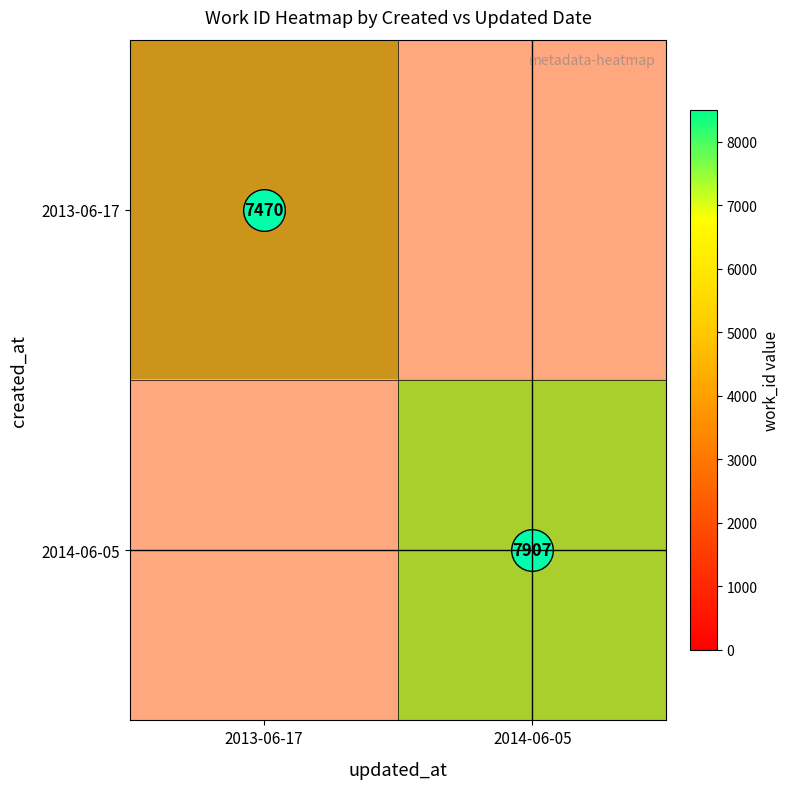

Is it true that 2014-06-05 equals 5628 at 2014-06-05?

False